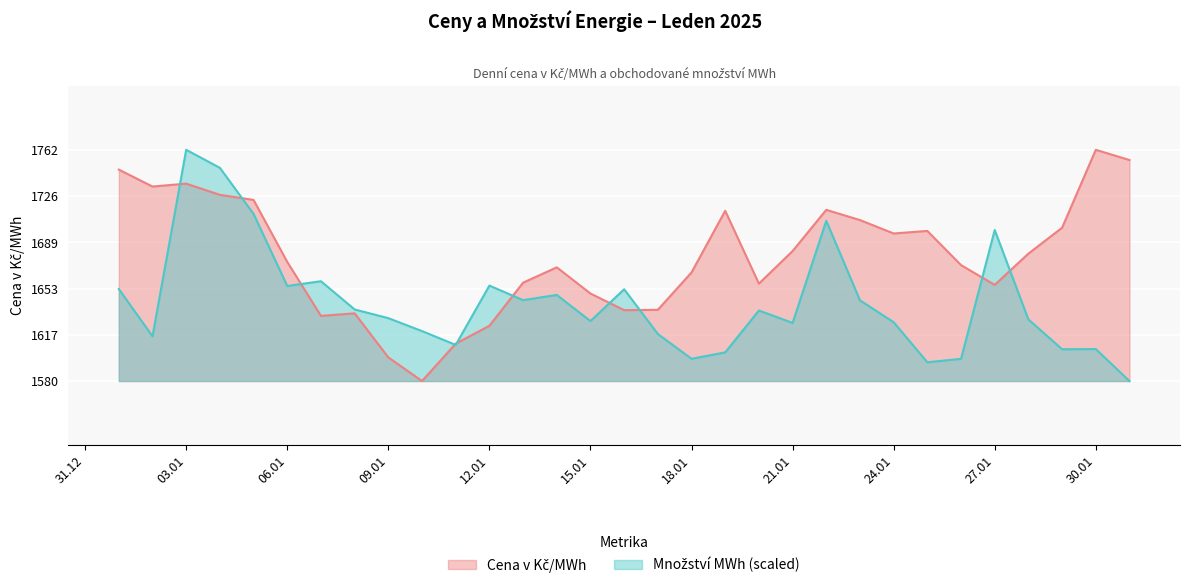

At which category is the sum across all series the highest?

03.01